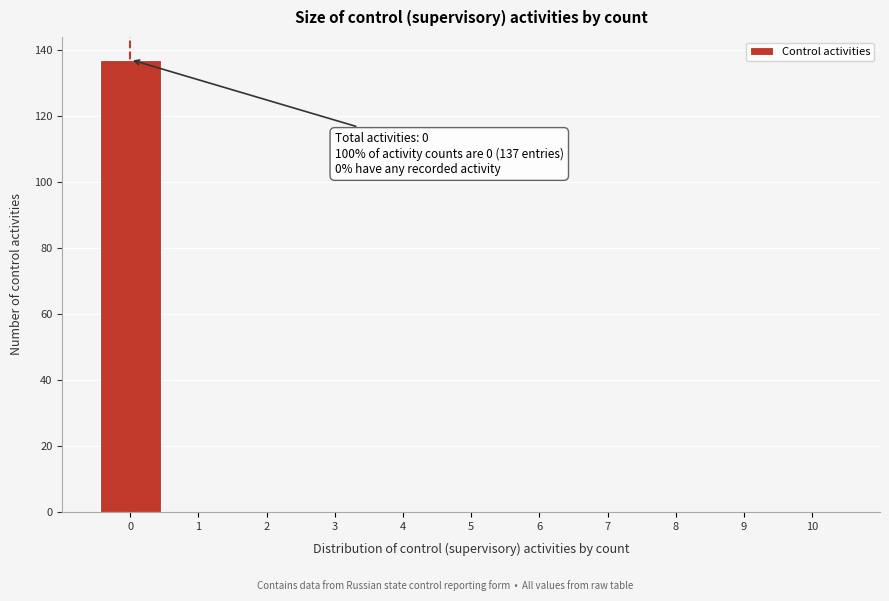

Over which range of the x-axis is the bar tallest?

-0.5 to 0.5